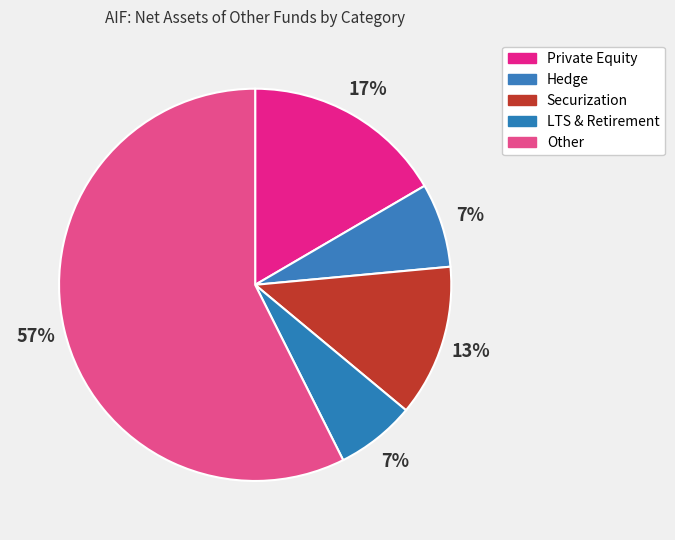

Is there any slice that represents more than half of the pie?

Yes